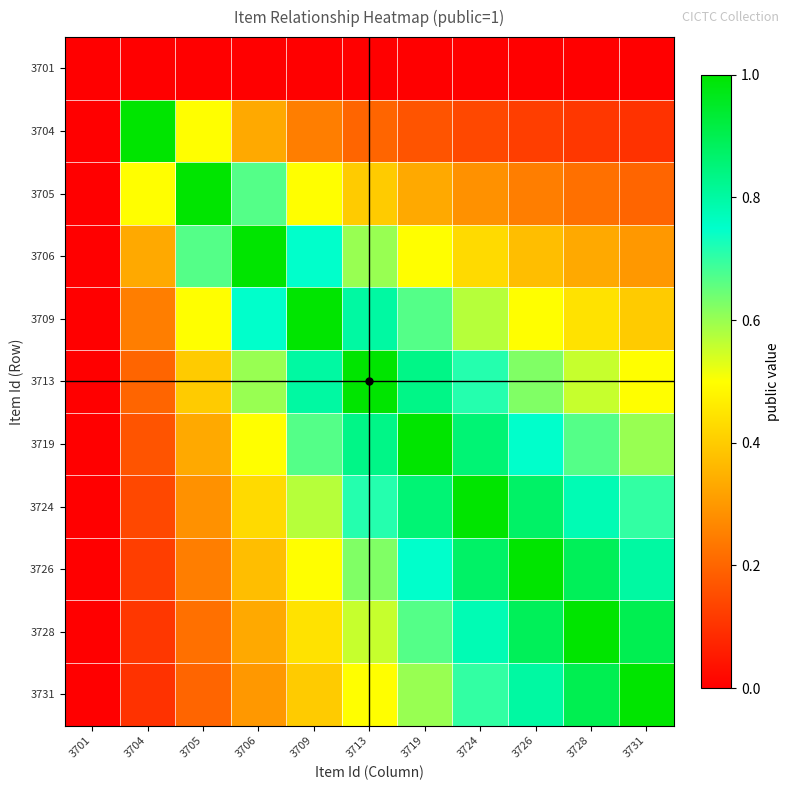

Reading left to right, list all the values displayed in this chart.

3701: 3701=0.0	3704=0.0	3705=0.0	3706=0.0	3709=0.0	3713=0.0	3719=0.0	3724=0.0	3726=0.0	3728=0.0	3731=0.0
3704: 3701=0.0	3704=1.0	3705=0.5	3706=0.3	3709=0.2	3713=0.2	3719=0.2	3724=0.1	3726=0.1	3728=0.1	3731=0.1
3705: 3701=0.0	3704=0.5	3705=1.0	3706=0.7	3709=0.5	3713=0.4	3719=0.3	3724=0.3	3726=0.2	3728=0.2	3731=0.2
3706: 3701=0.0	3704=0.3	3705=0.7	3706=1.0	3709=0.7	3713=0.6	3719=0.5	3724=0.4	3726=0.4	3728=0.3	3731=0.3
3709: 3701=0.0	3704=0.2	3705=0.5	3706=0.7	3709=1.0	3713=0.8	3719=0.7	3724=0.6	3726=0.5	3728=0.4	3731=0.4
3713: 3701=0.0	3704=0.2	3705=0.4	3706=0.6	3709=0.8	3713=1.0	3719=0.8	3724=0.7	3726=0.6	3728=0.6	3731=0.5
3719: 3701=0.0	3704=0.2	3705=0.3	3706=0.5	3709=0.7	3713=0.8	3719=1.0	3724=0.9	3726=0.7	3728=0.7	3731=0.6
3724: 3701=0.0	3704=0.1	3705=0.3	3706=0.4	3709=0.6	3713=0.7	3719=0.9	3724=1.0	3726=0.9	3728=0.8	3731=0.7
3726: 3701=0.0	3704=0.1	3705=0.2	3706=0.4	3709=0.5	3713=0.6	3719=0.7	3724=0.9	3726=1.0	3728=0.9	3731=0.8
3728: 3701=0.0	3704=0.1	3705=0.2	3706=0.3	3709=0.4	3713=0.6	3719=0.7	3724=0.8	3726=0.9	3728=1.0	3731=0.9
3731: 3701=0.0	3704=0.1	3705=0.2	3706=0.3	3709=0.4	3713=0.5	3719=0.6	3724=0.7	3726=0.8	3728=0.9	3731=1.0